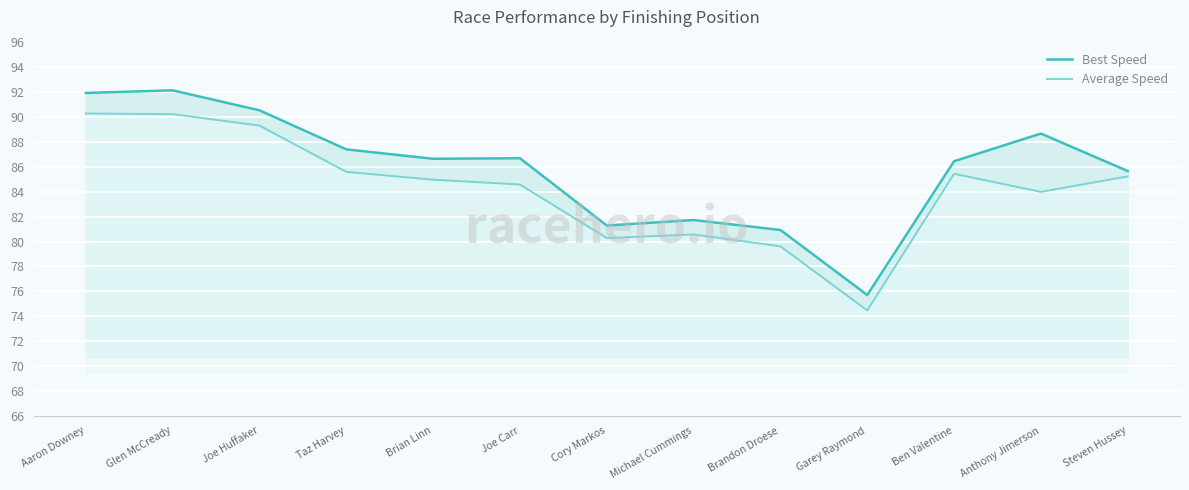

What is the value of the Best Speed point at the 1st from the left?

91.9